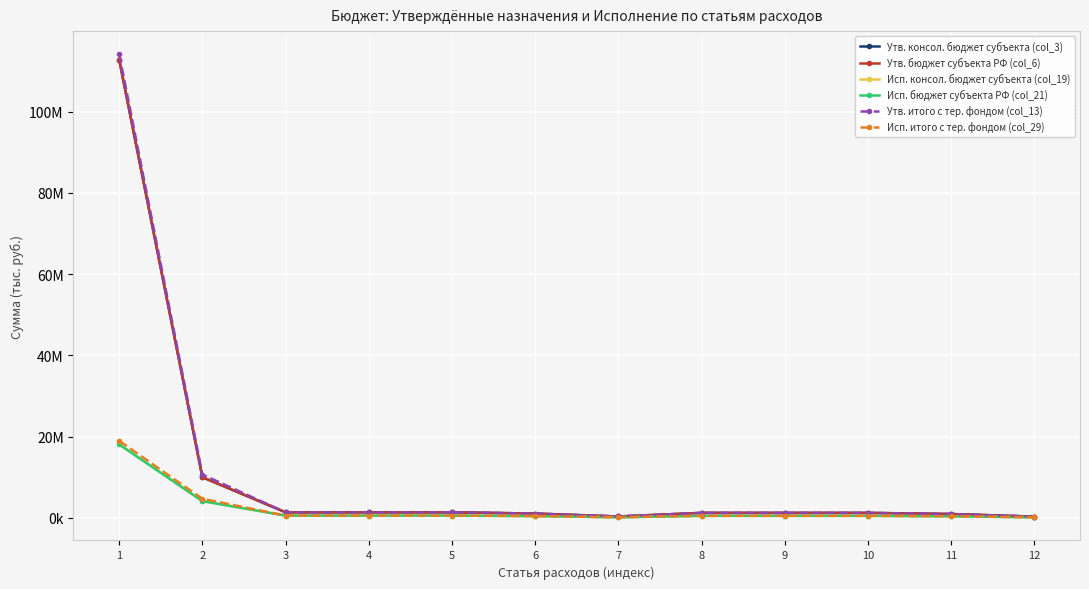

Is this an area chart (filled region under the line)?

No